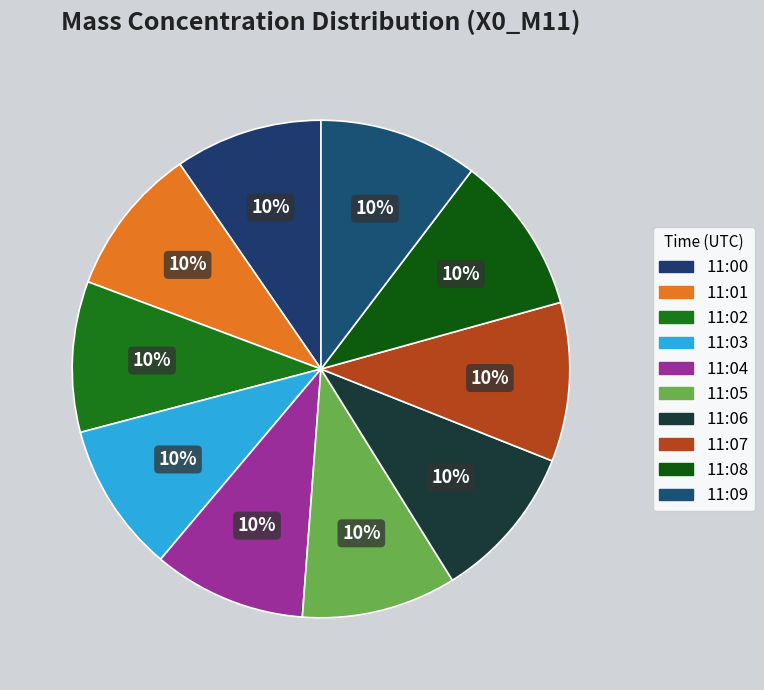

True or false: 11:00 accounts for 10% of the total.

True